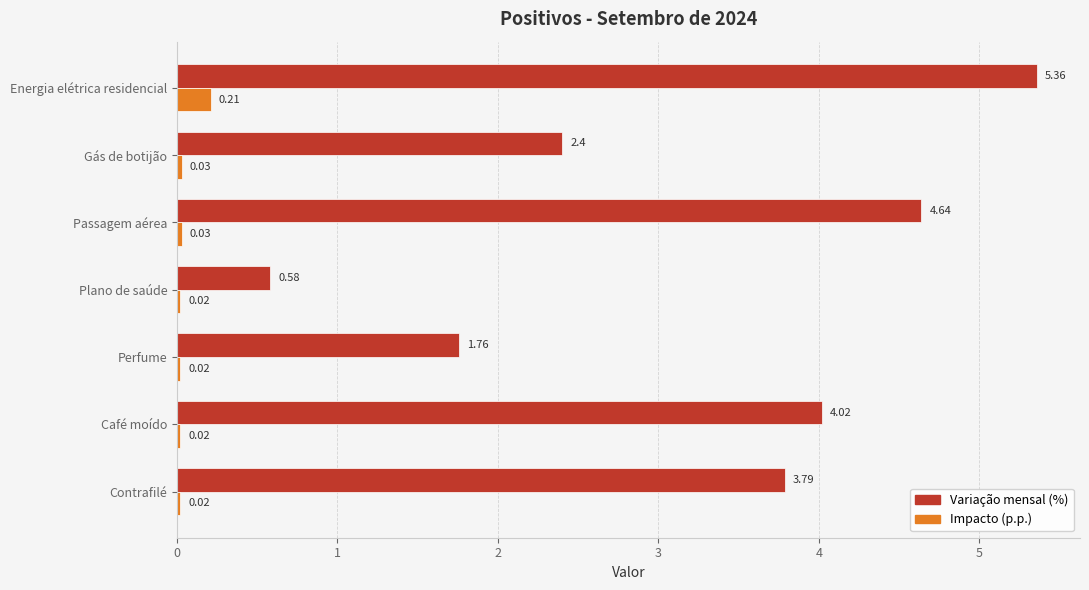

Rank the series by their maximum value, from lowest to highest.

Impacto (p.p.), Variação mensal (%)